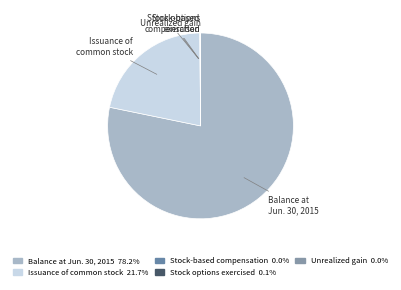

Is there any slice that represents more than half of the pie?

Yes